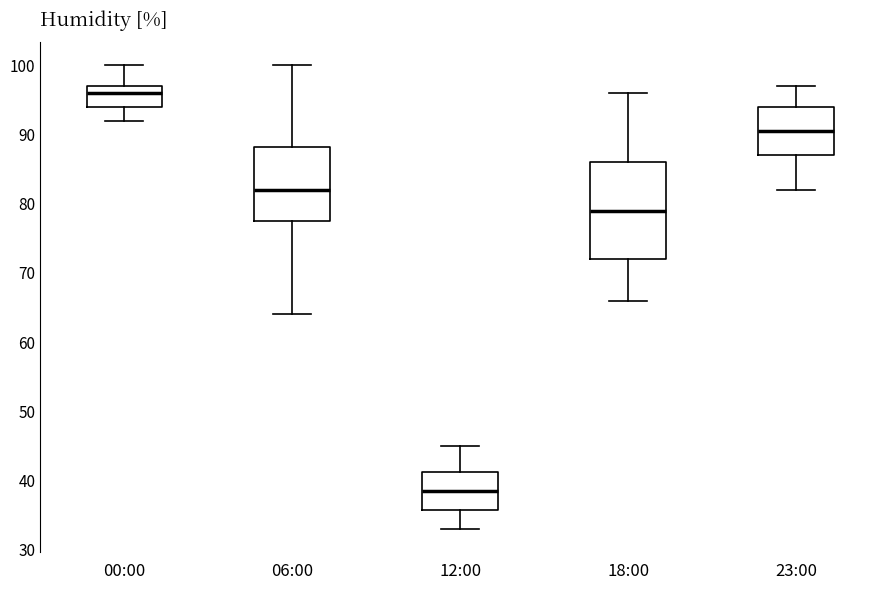

Which box's median line is the highest?

00:00